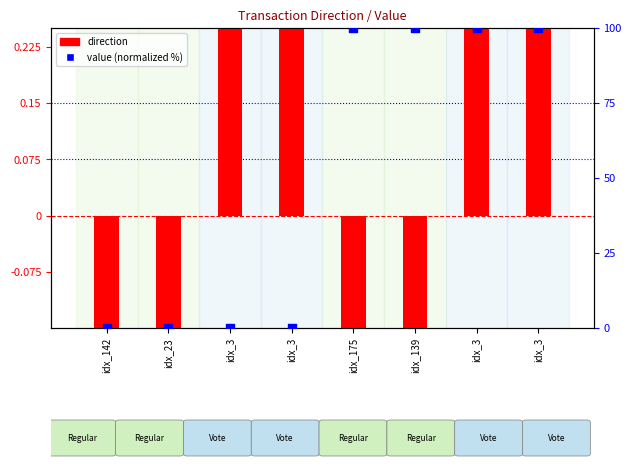

Which series has the largest Y range (max minus min)?

value (normalized %)